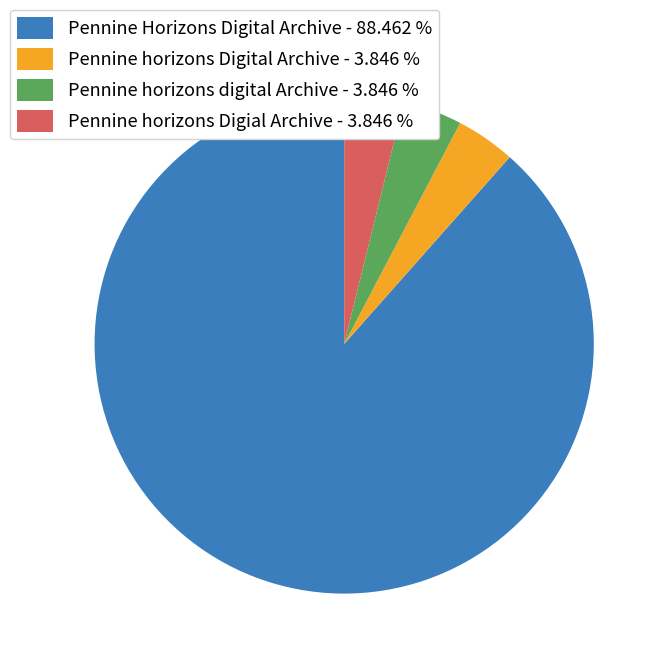

The Pennine horizons Digial Archive slice represents 11% of the pie. True or false?

False